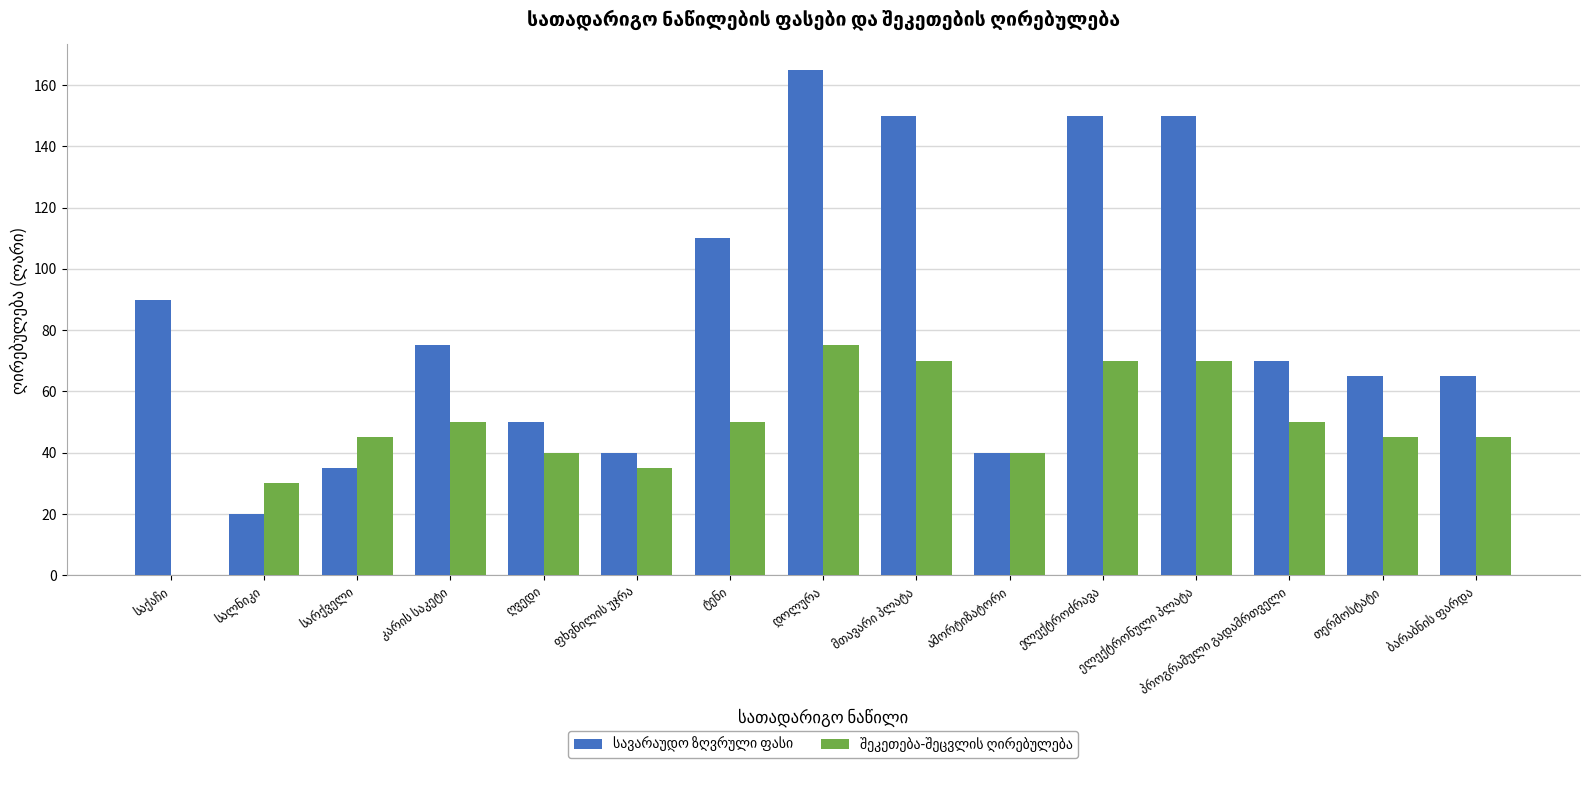

At which label does სავარაუდო ზღვრული ფასი reach its minimum?

სალნიკი